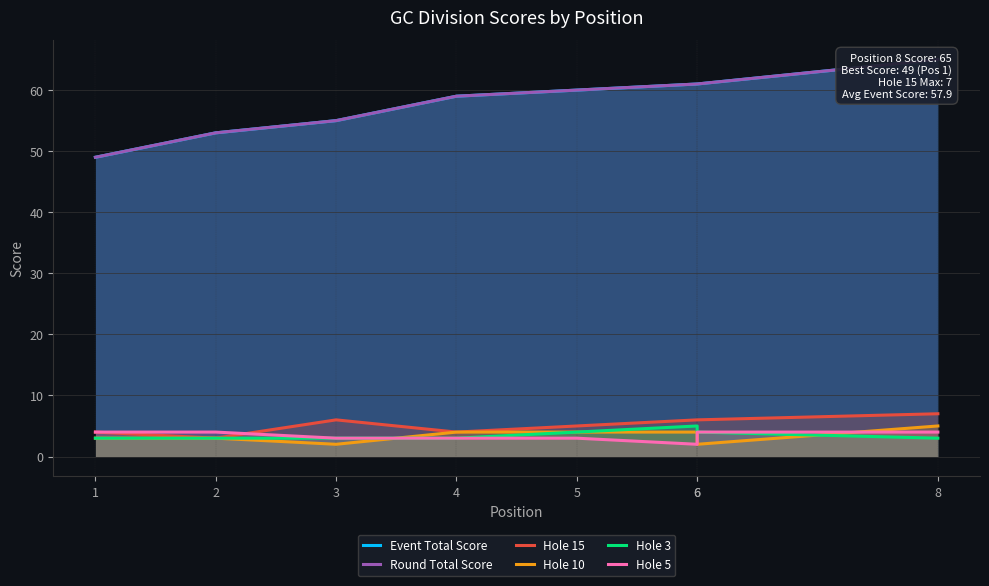

Between 6 and 6, which is larger?

6